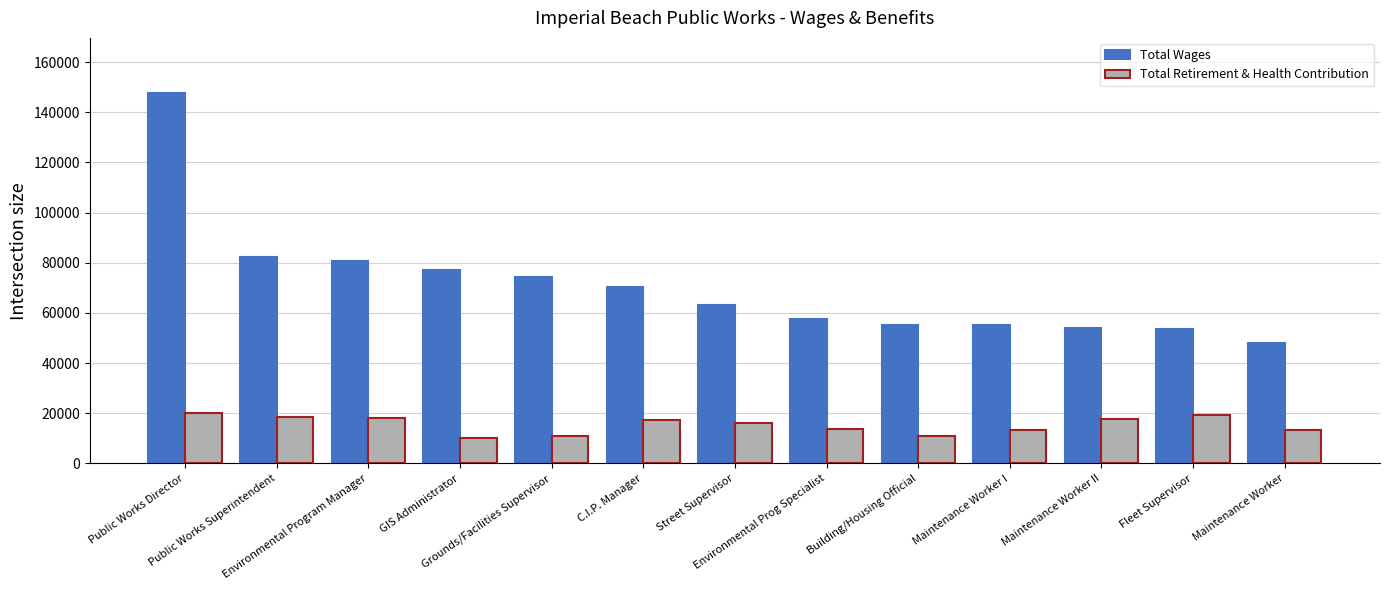

At how many categories does at least one series exceed 84541?

1